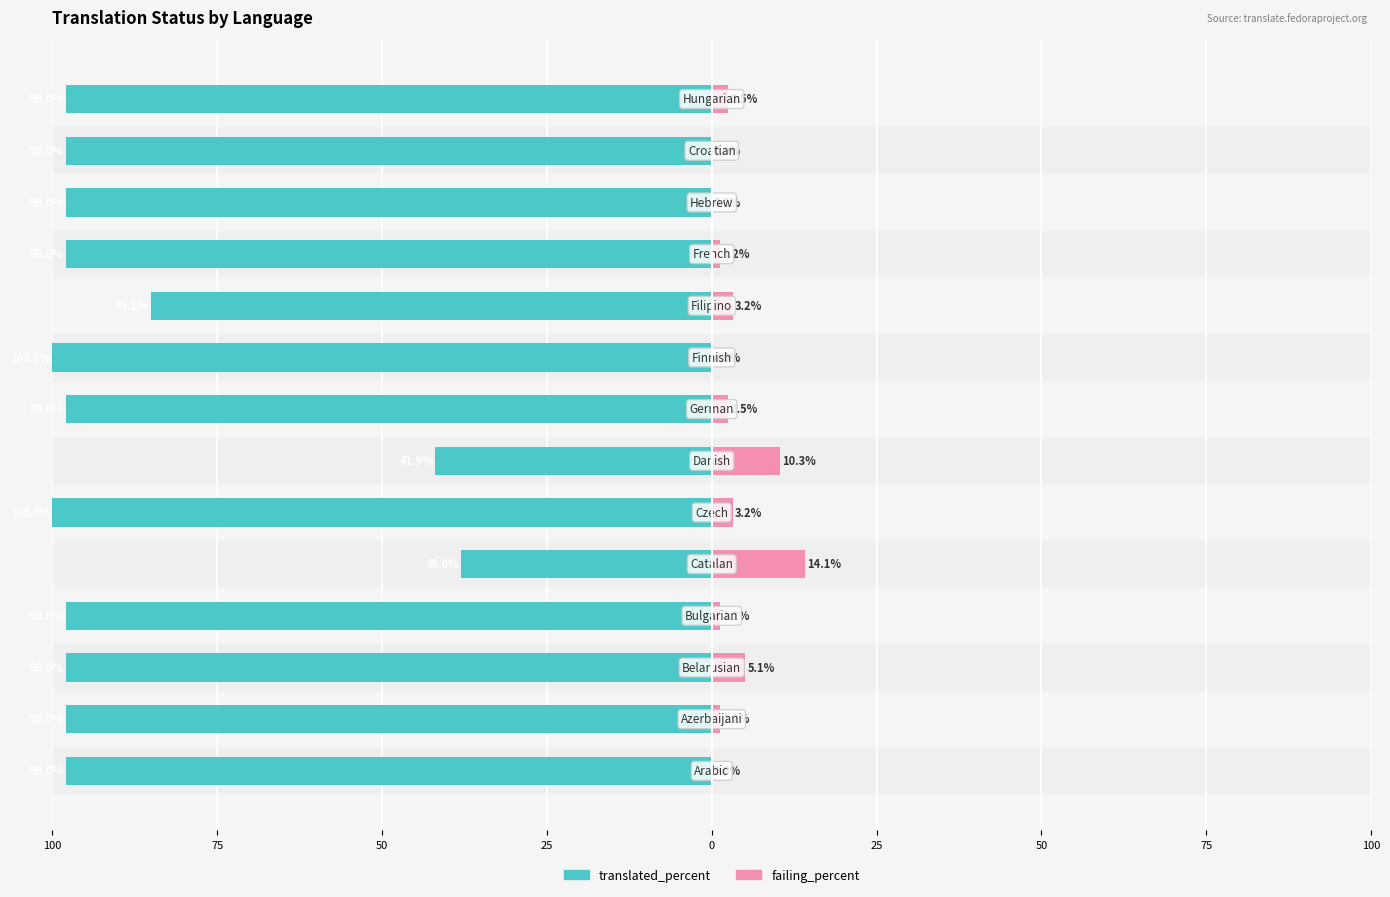

How many series are shown in this chart?

2